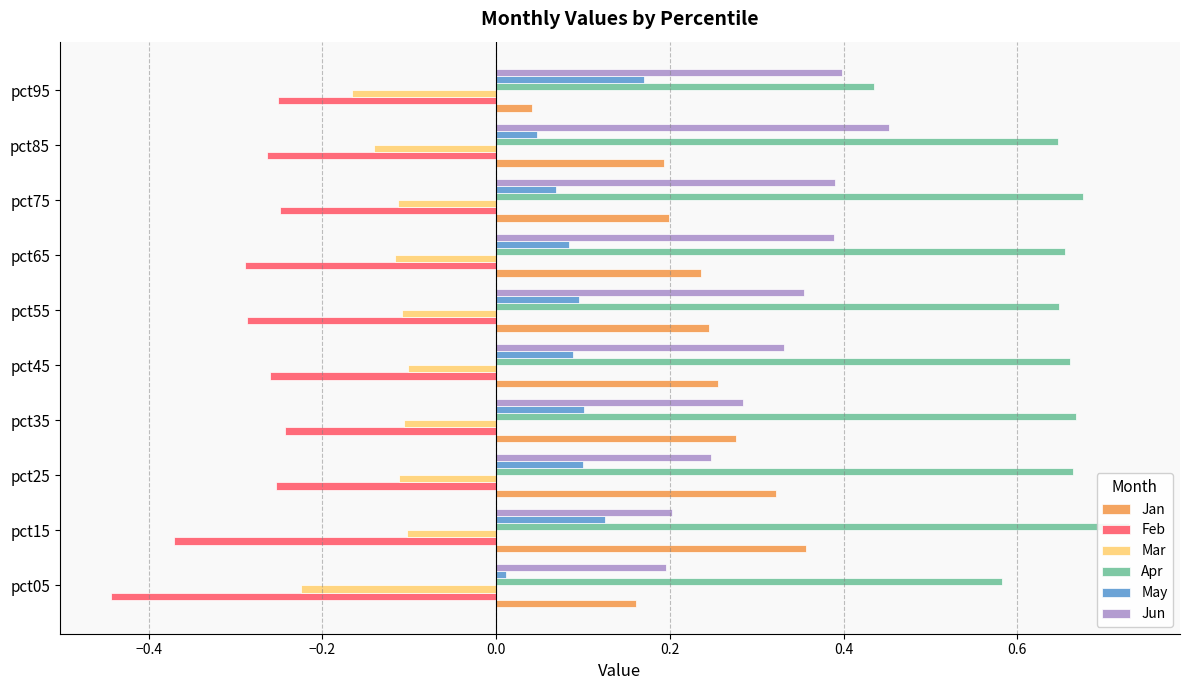

What is the value of the Jun bar at the 6th from the left?

0.4